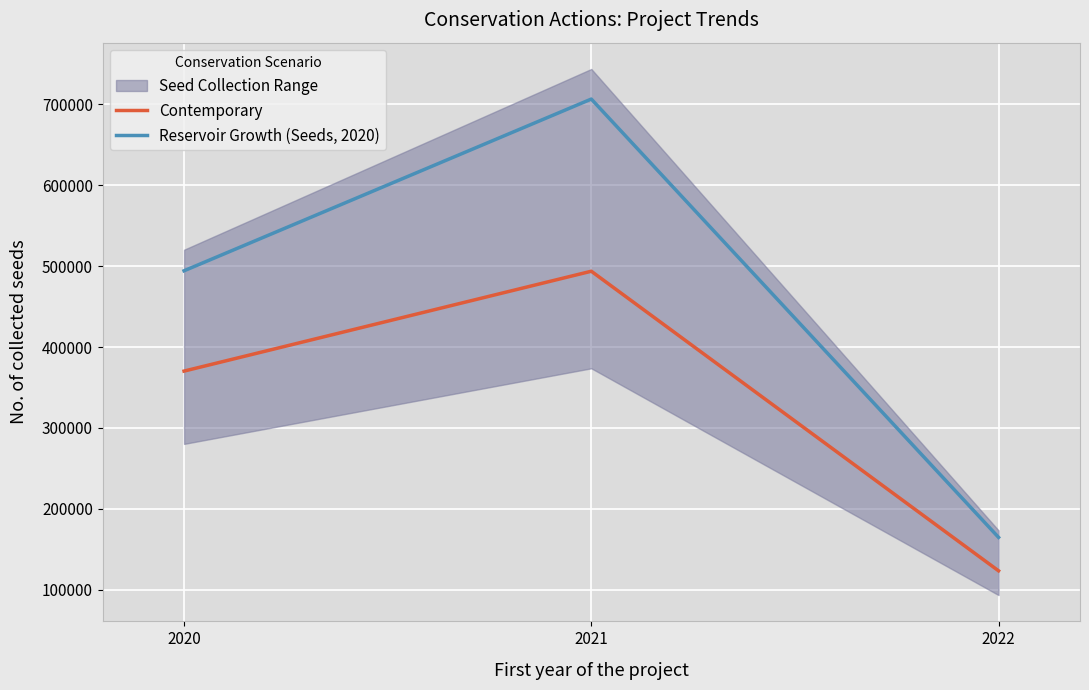

Rank the series by their average value, from lowest to highest.

Contemporary, Reservoir Growth (Seeds, 2020)